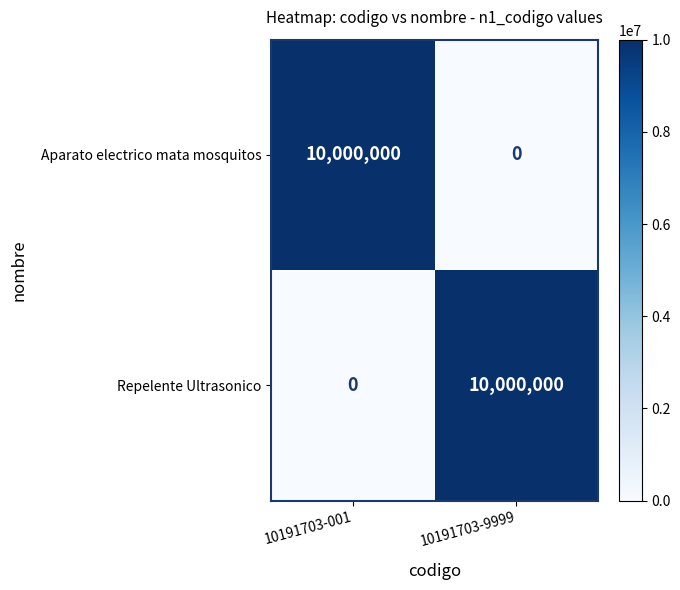

Is the value of Repelente Ultrasonico at 10191703-9999 greater than the value of Aparato electrico mata mosquitos at 10191703-9999?

Yes